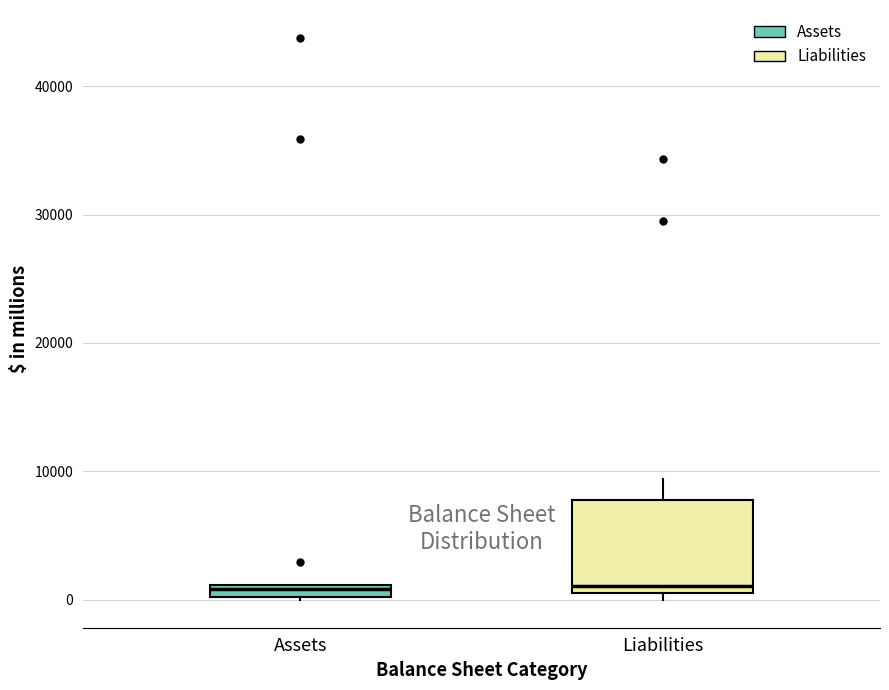

Where is the lower edge of the box for Assets on the y-axis? The values are not printed on the chart, so give them approximately, as read against the axis.

0